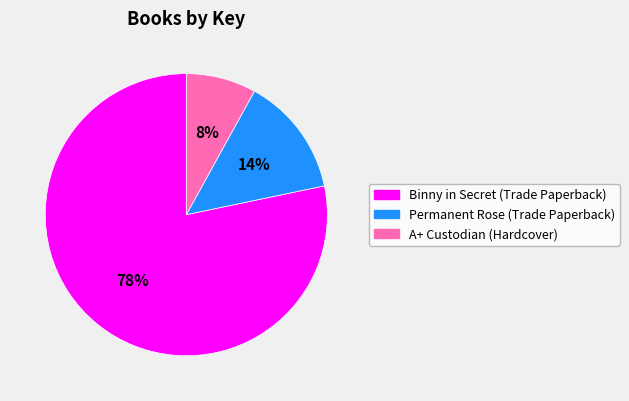

True or false: Permanent Rose (Trade Paperback) accounts for 1% of the total.

False